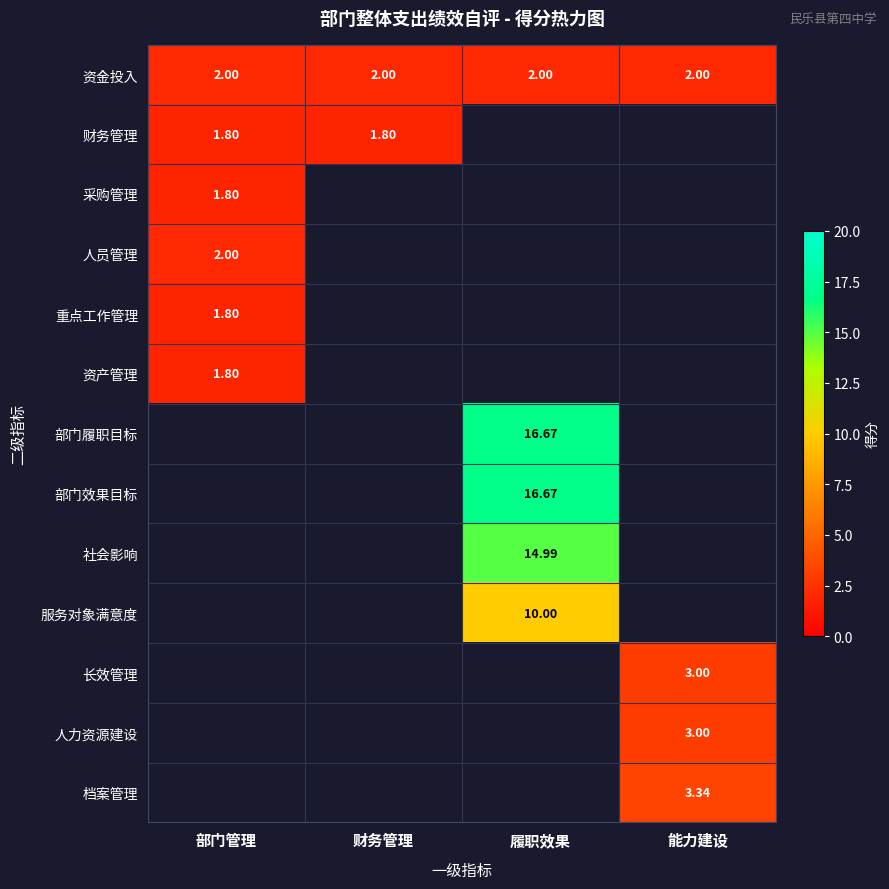

What is the sum of the 资金投入 values at 能力建设 and 履职效果?

4.0